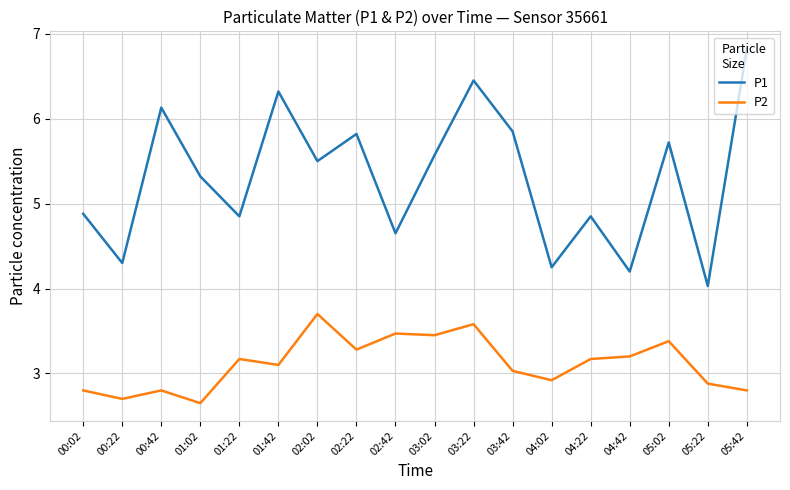

What is the total value across all series at 05:42?

9.6